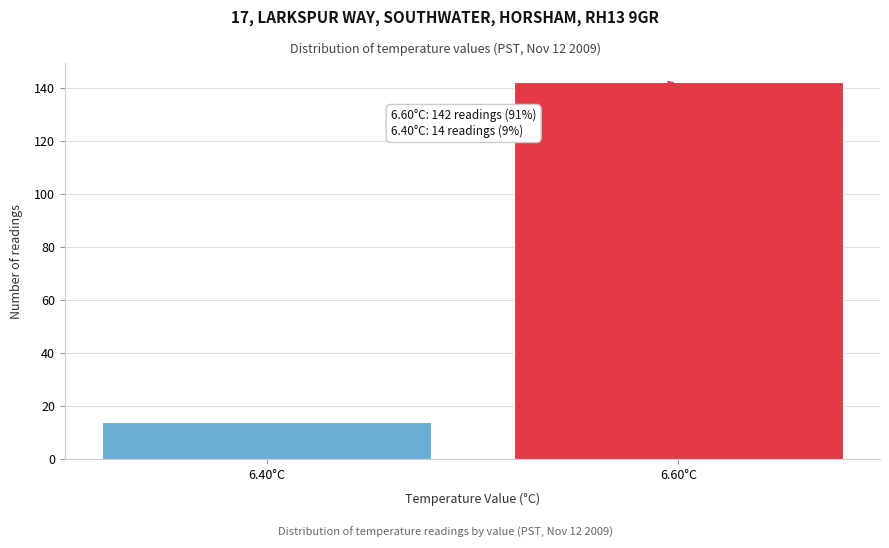

Reading right to left, transcribe all the data shown in this chart.

142	14